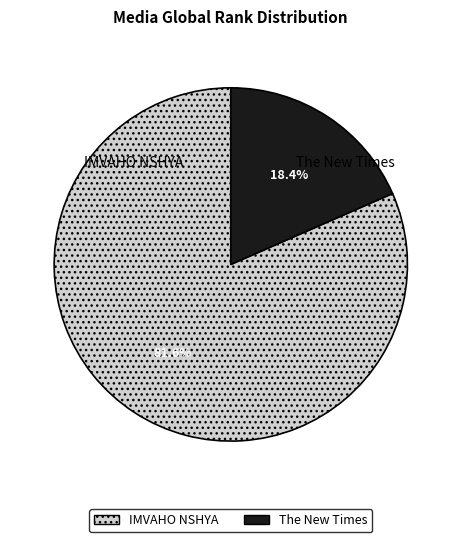

Between The New Times and IMVAHO NSHYA, which is larger?

IMVAHO NSHYA